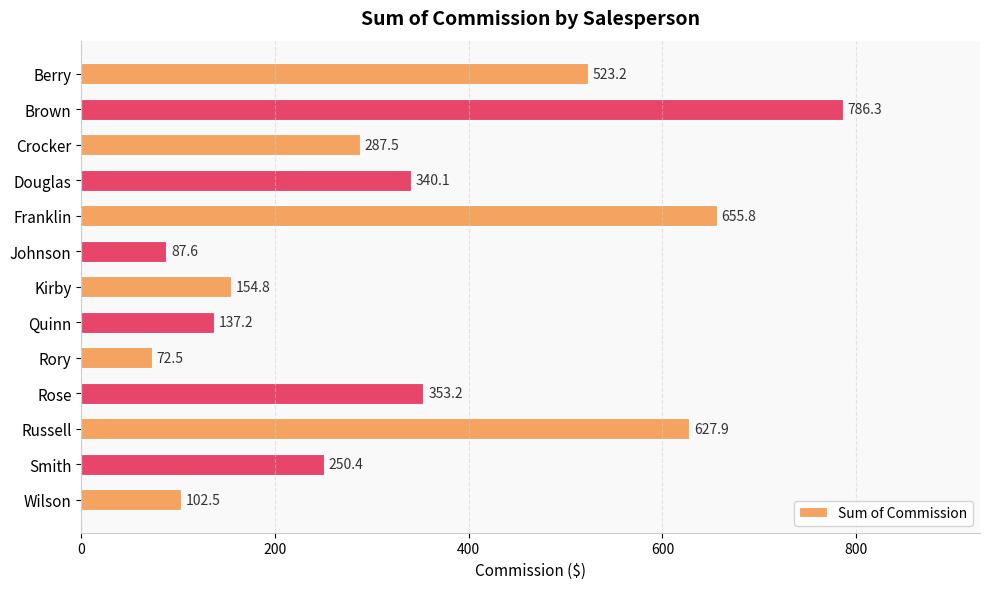

Are the bars horizontal?

Yes